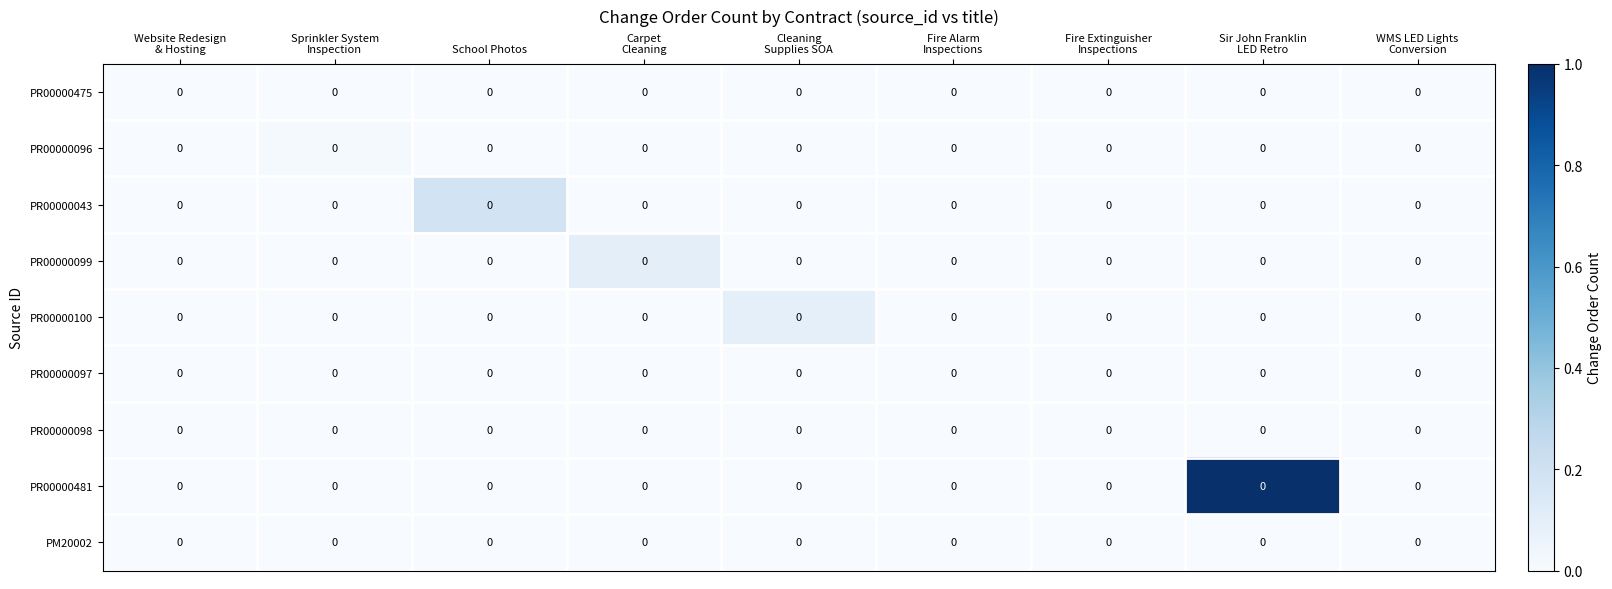

How many positive values does the PR00000481 series have?

1